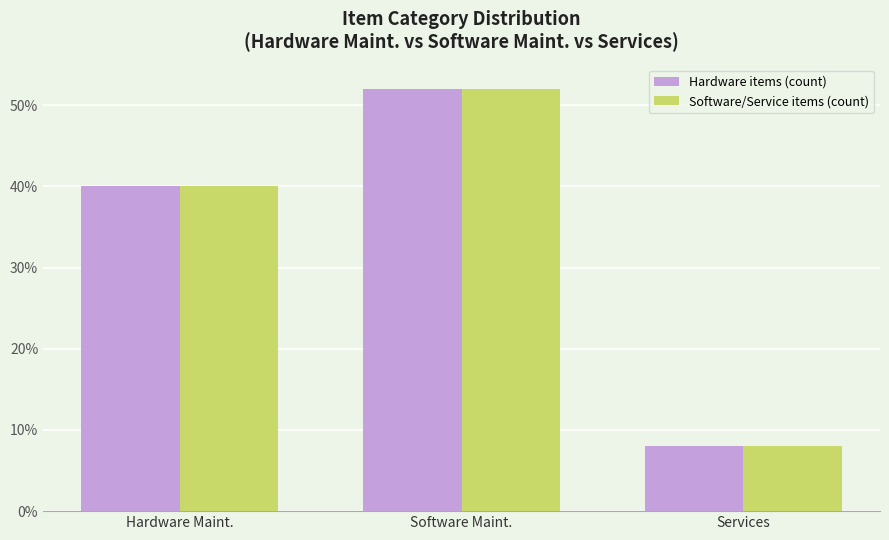

At how many categories does at least one series exceed 0?

3